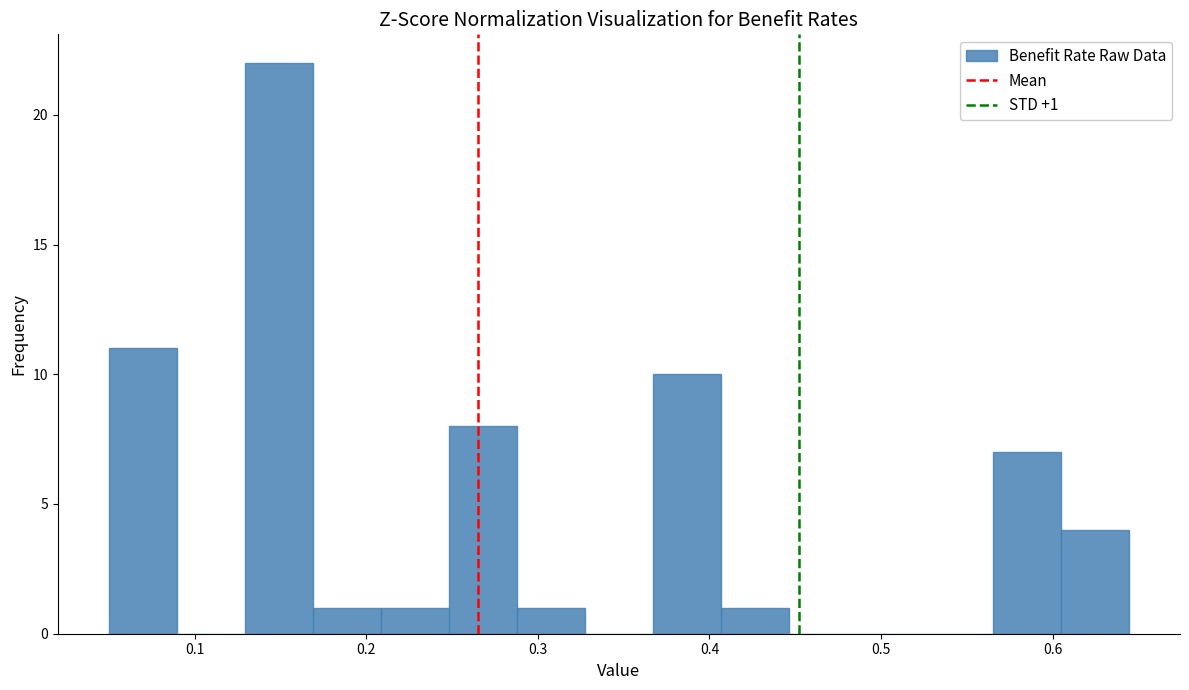

Read against the x-axis, roughly where is the centre of the tallest bar?

0.15